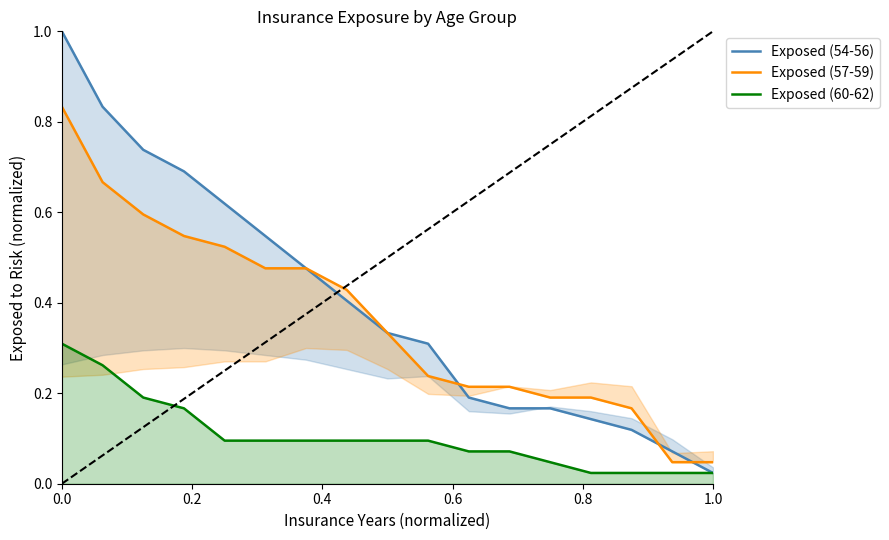

What is the average value of the Exposed (57-59) series?

0.4